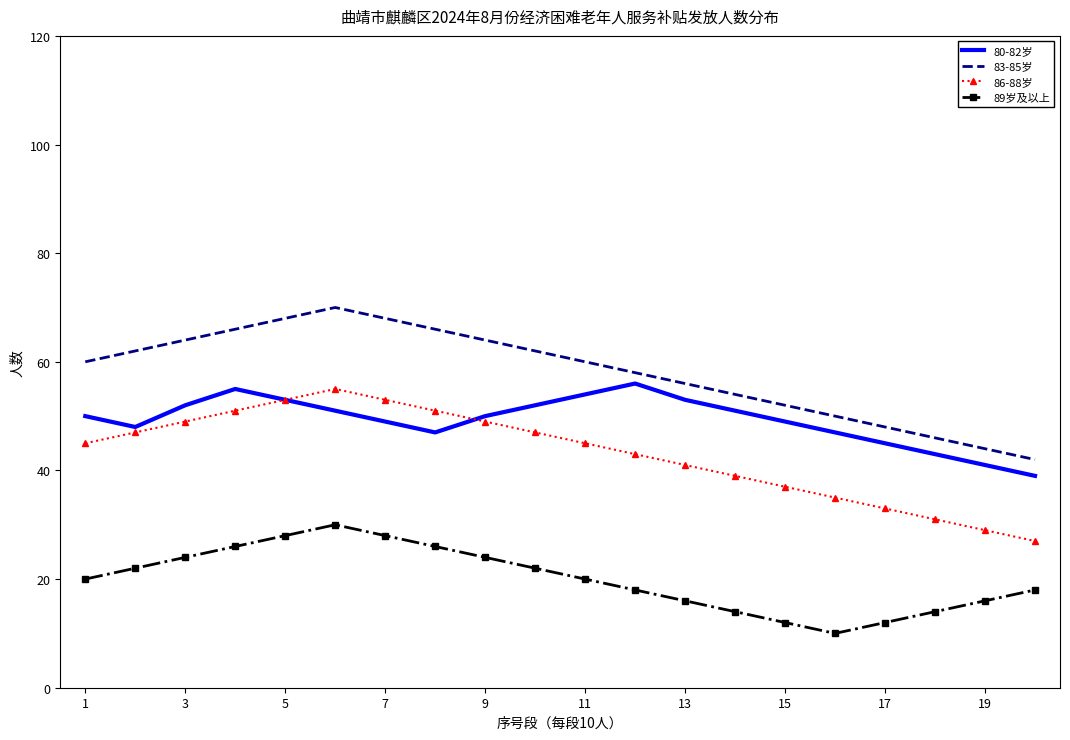

What is the highest value of the 83-85岁 series?

70